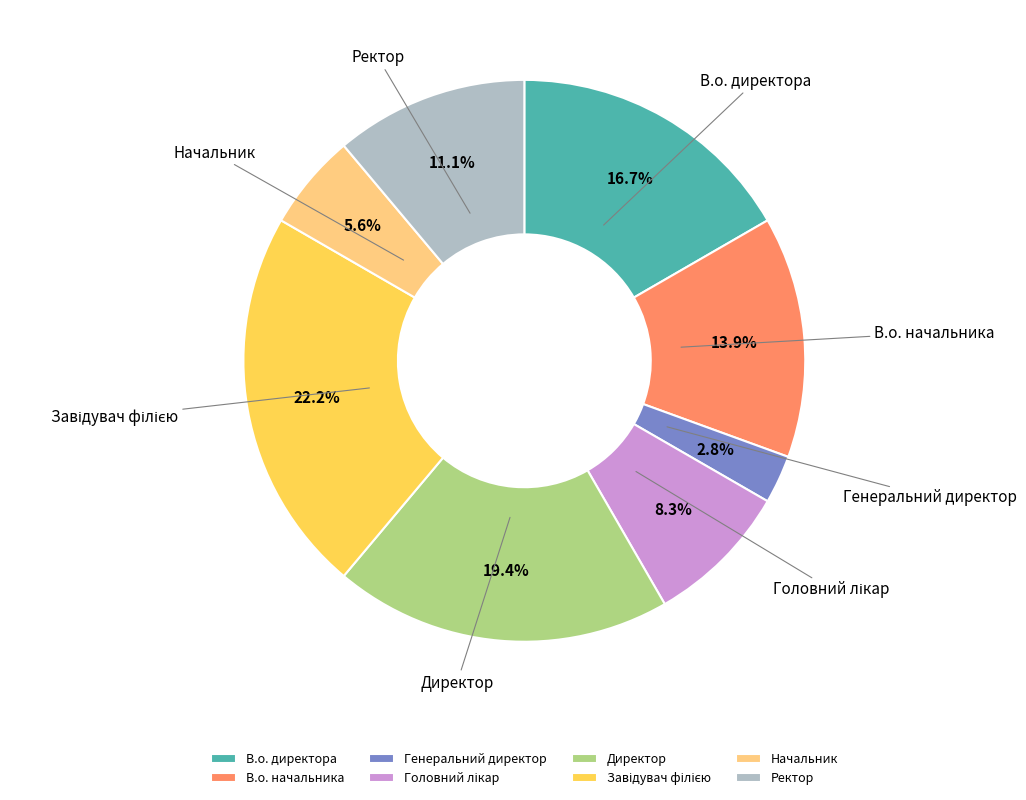

Is Начальник the majority of the pie?

No